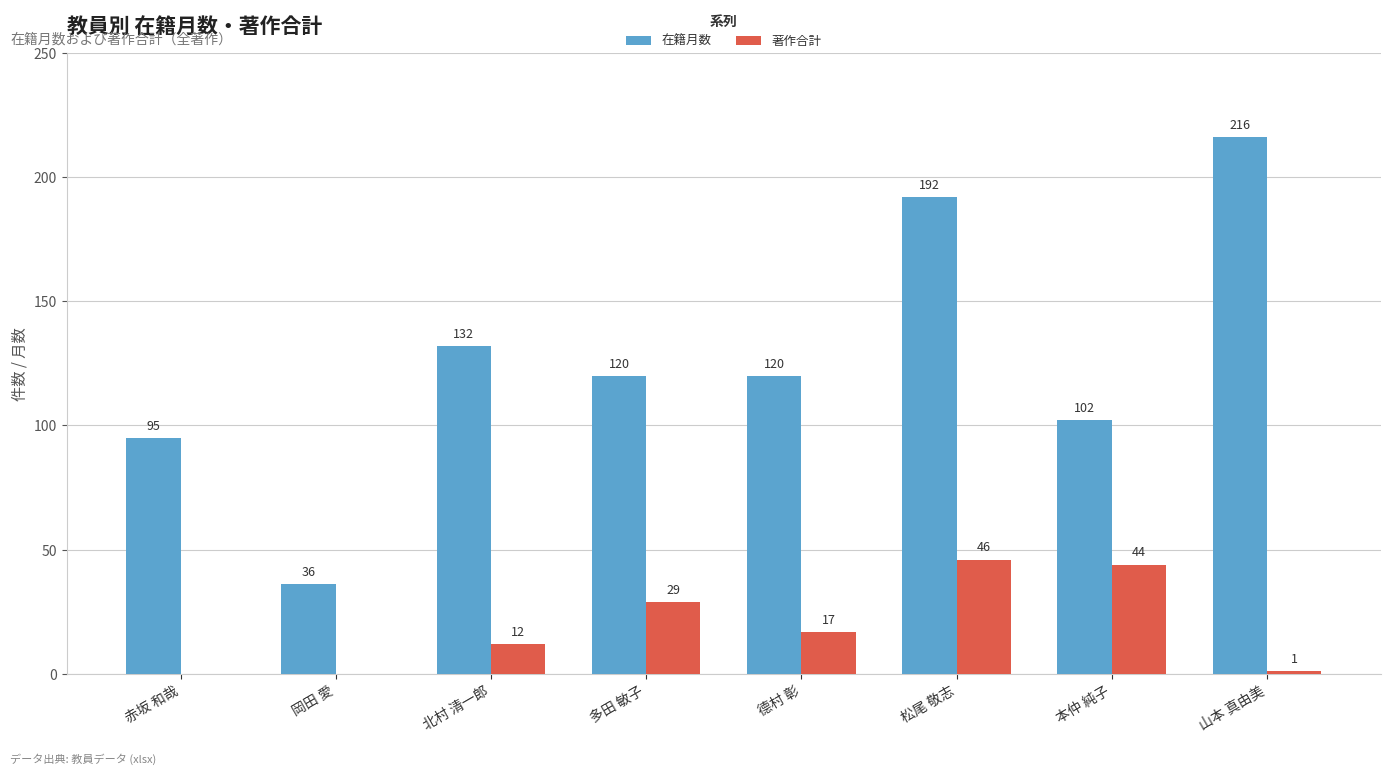

Which series changed the most between 北村 清一郎 and 本仲 純子?

著作合計